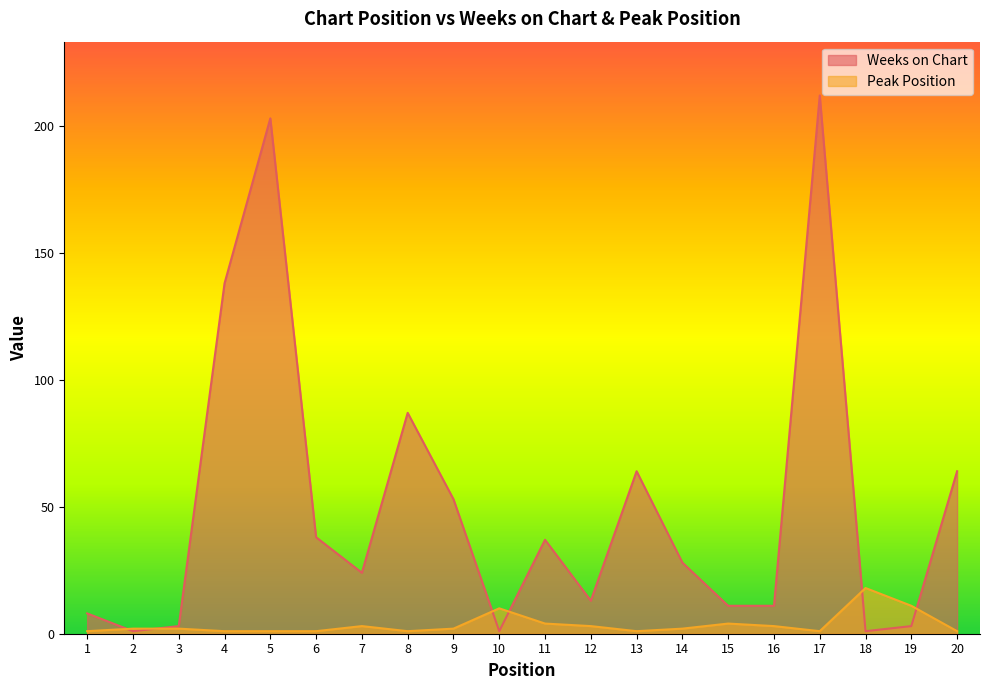

How many intersections are there between Peak Position and Weeks on Chart?

6